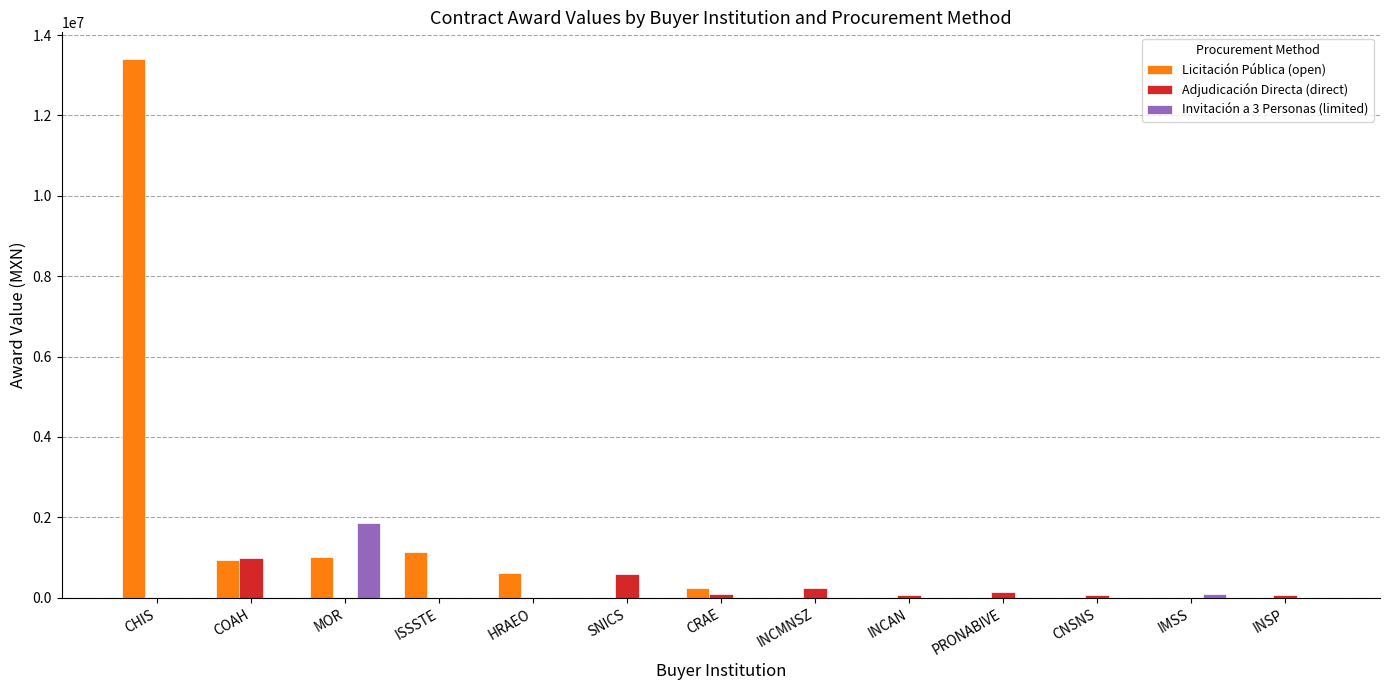

How many values in the Licitación Pública (open) series exceed 0?

6